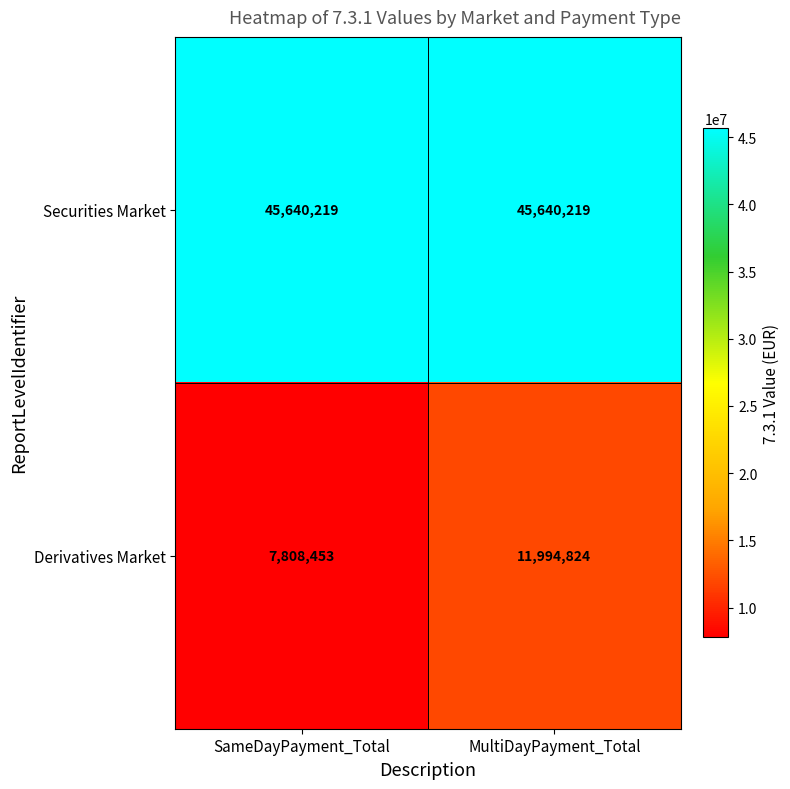

What is the sum of all Securities Market values?

91280438